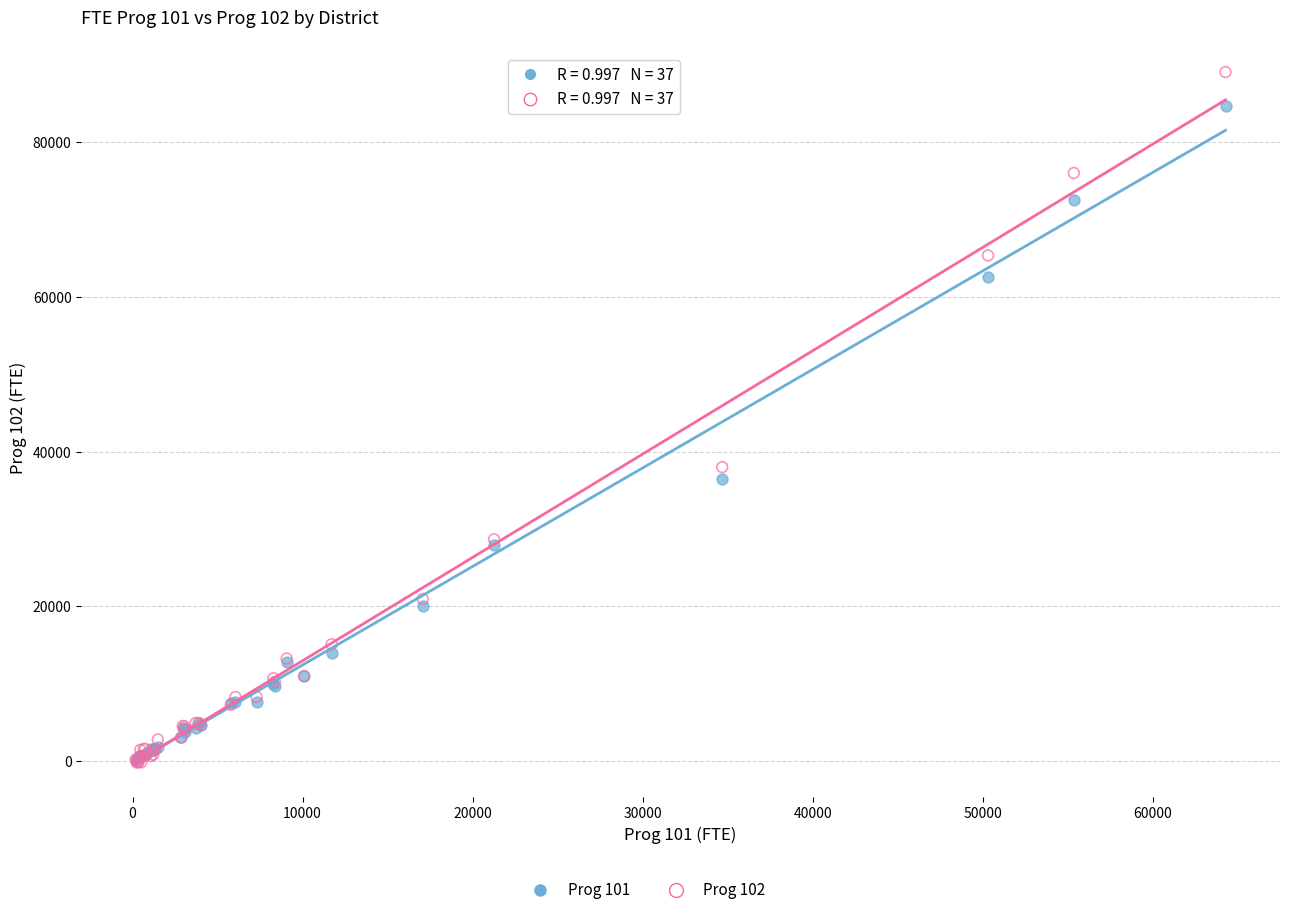

Across all series, what Y value is closest to 44441?

38009.3